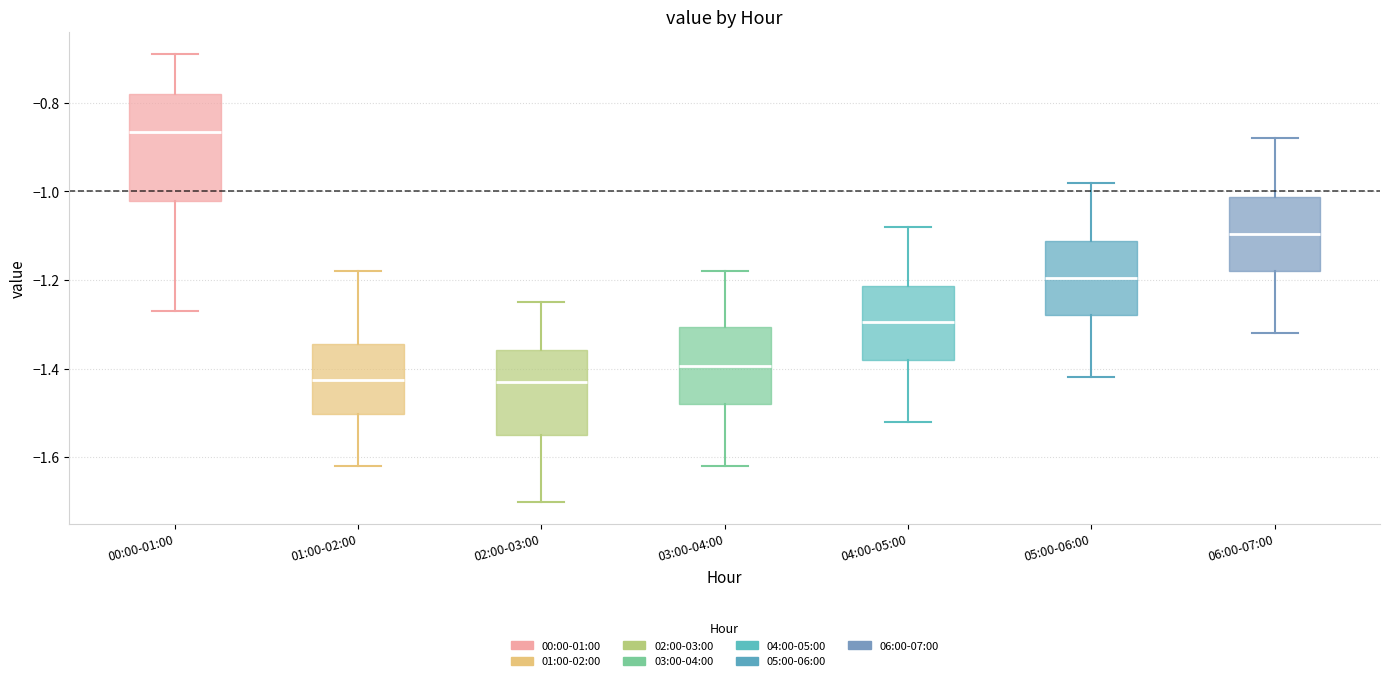

Which box has the highest median line?

00:00-01:00